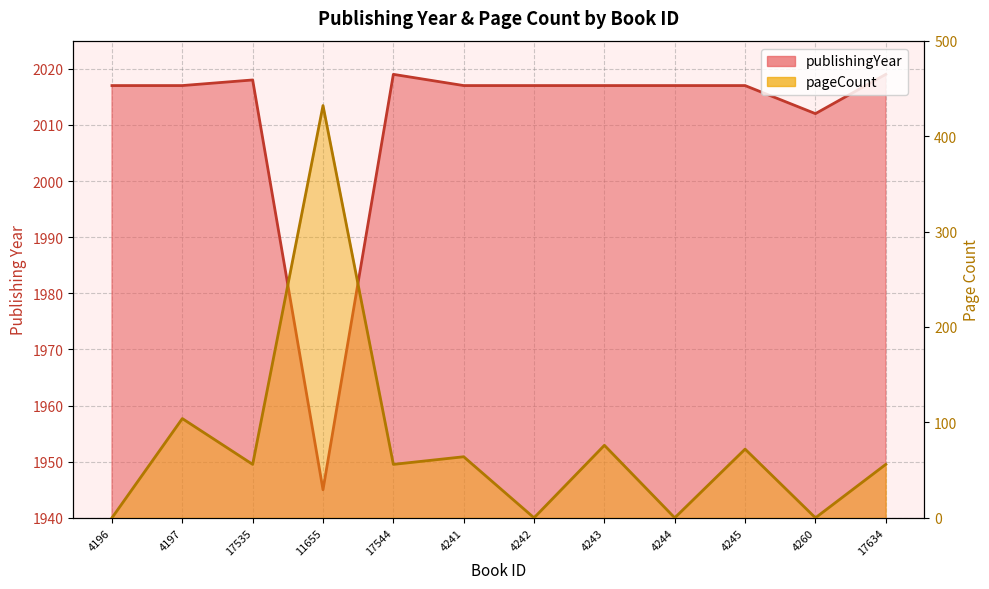

Which series has the largest range (max minus min)?

pageCount